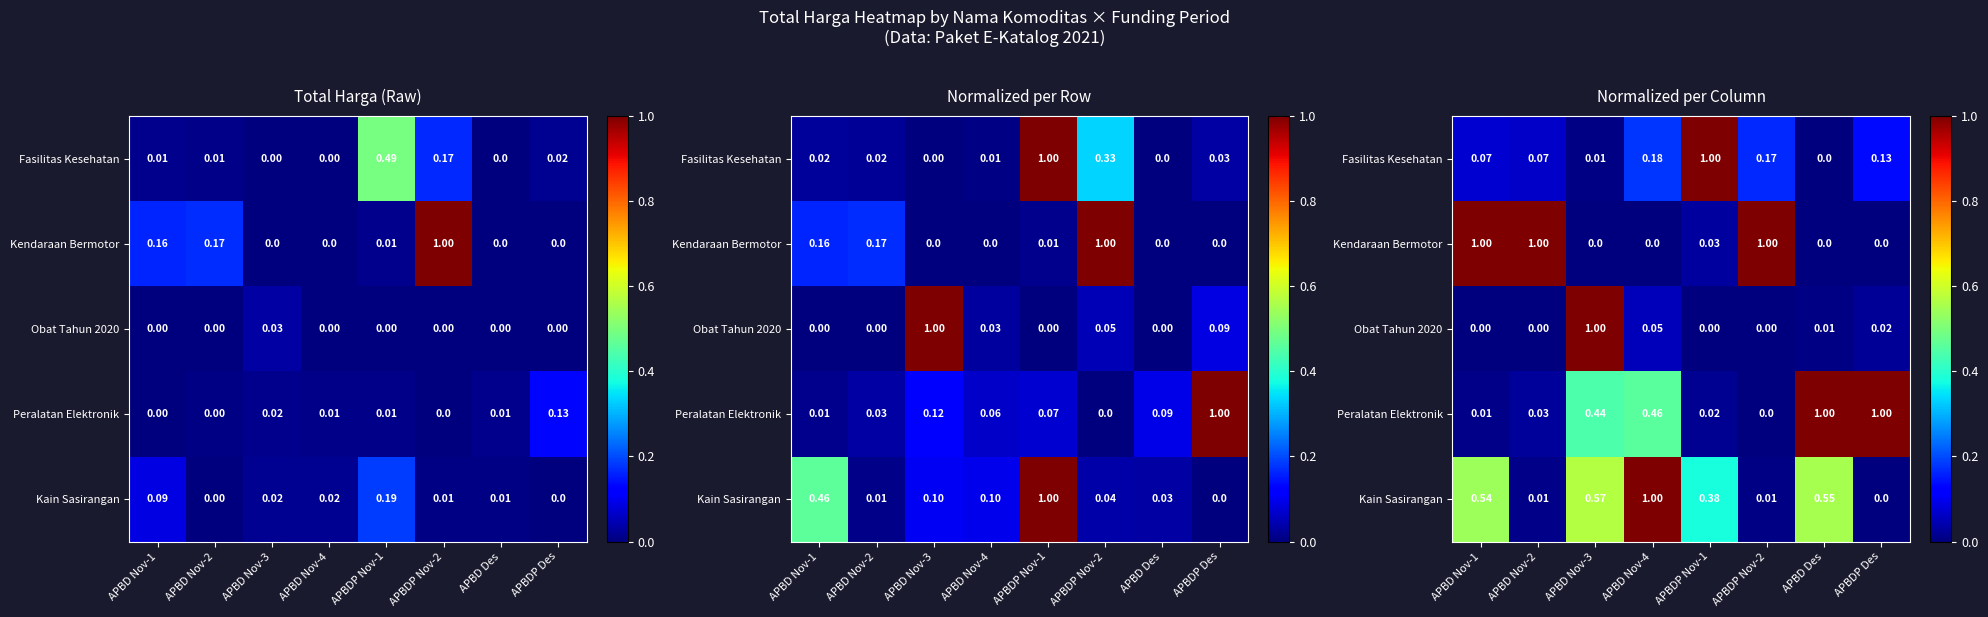

Which has a higher value, APBD Nov-2 or APBDP Des?

APBDP Des